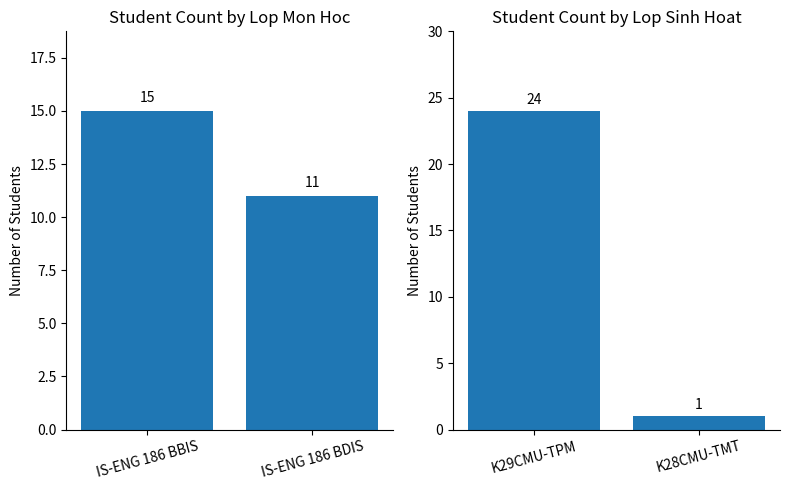

How many bars are there in each group?

2